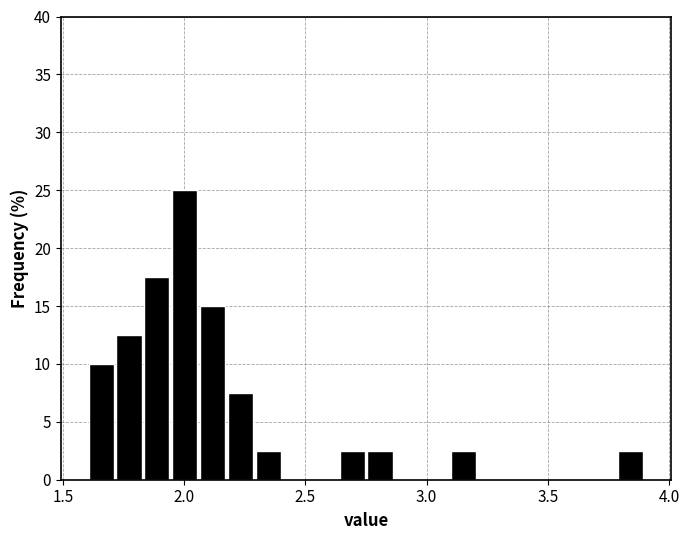

Around what value on the x-axis is the tallest bar? Give the approximate position of its centre, as read against the axis.

2.00